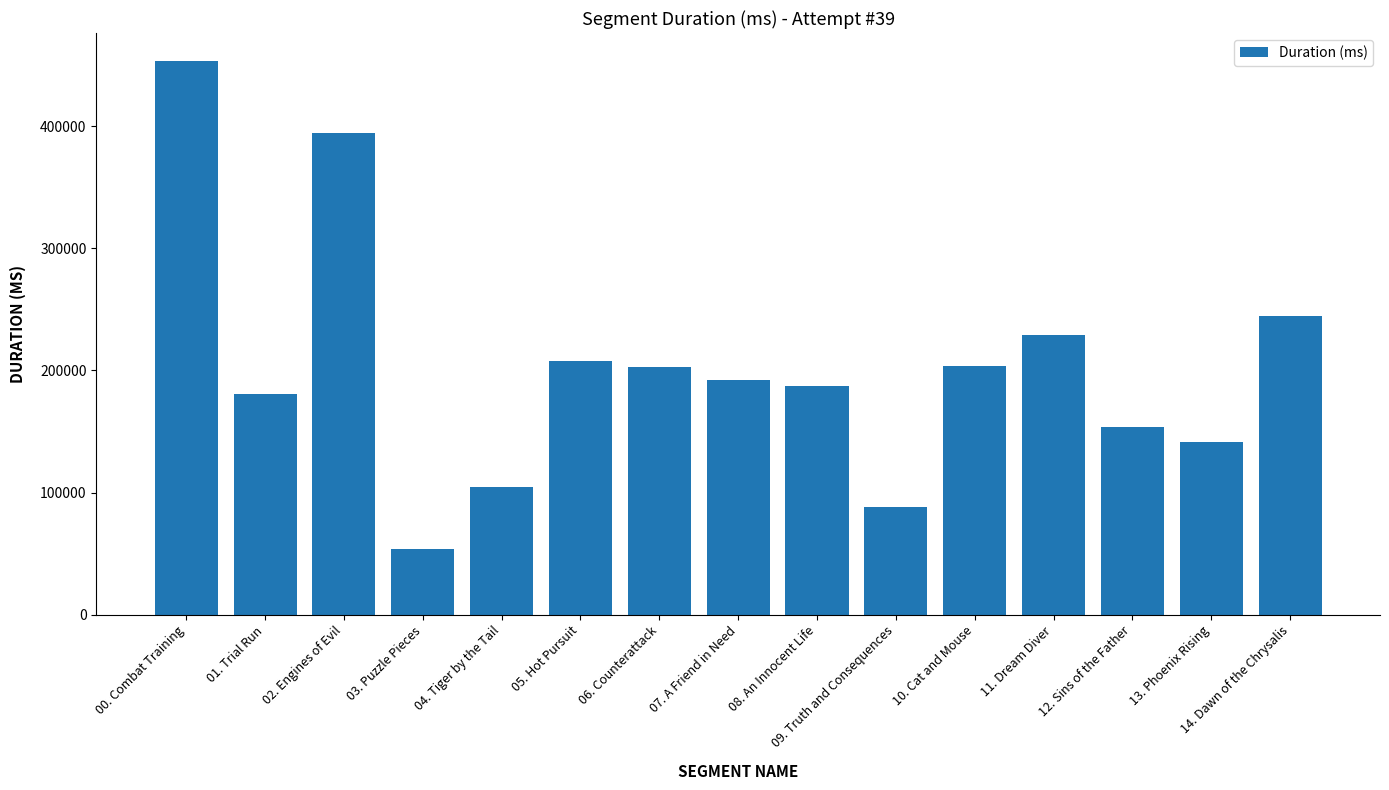

At which label is the value closest to 253521?

14. Dawn of the Chrysalis